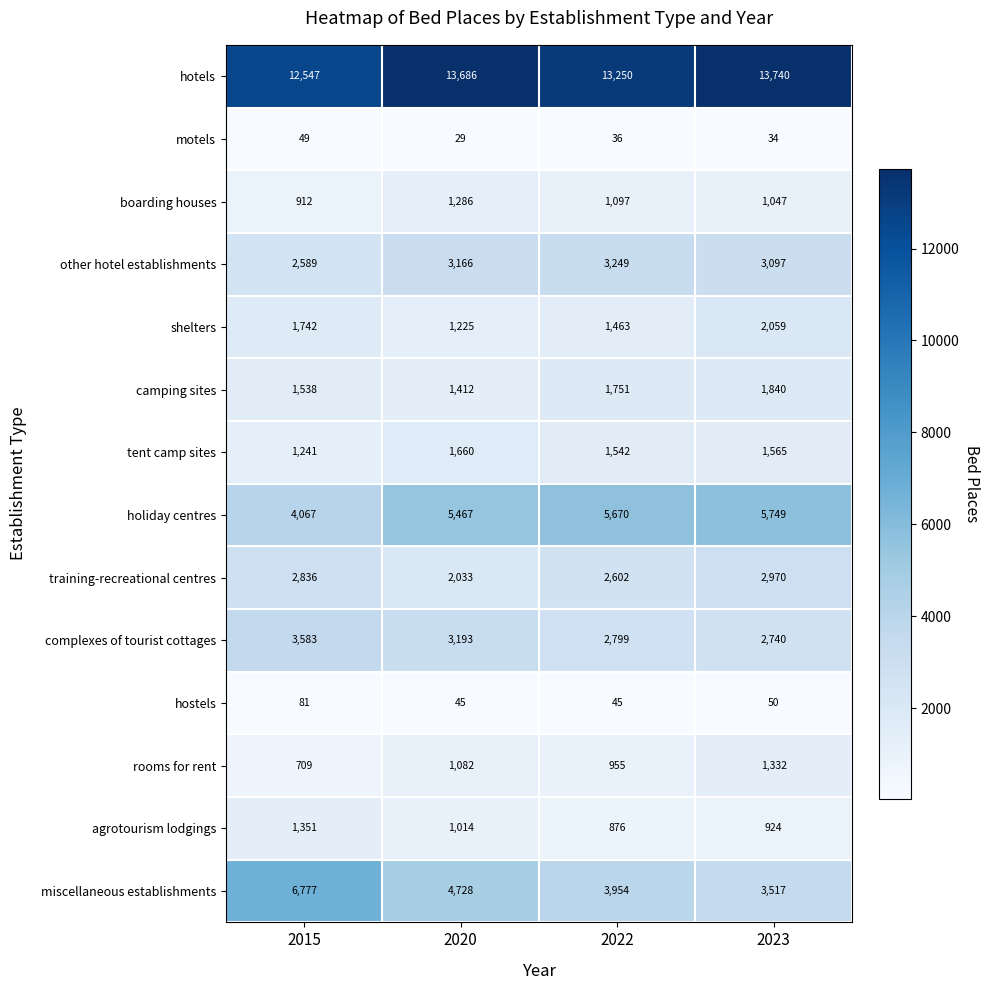

True or false: hotels has a value of 13740 at 2023.

True